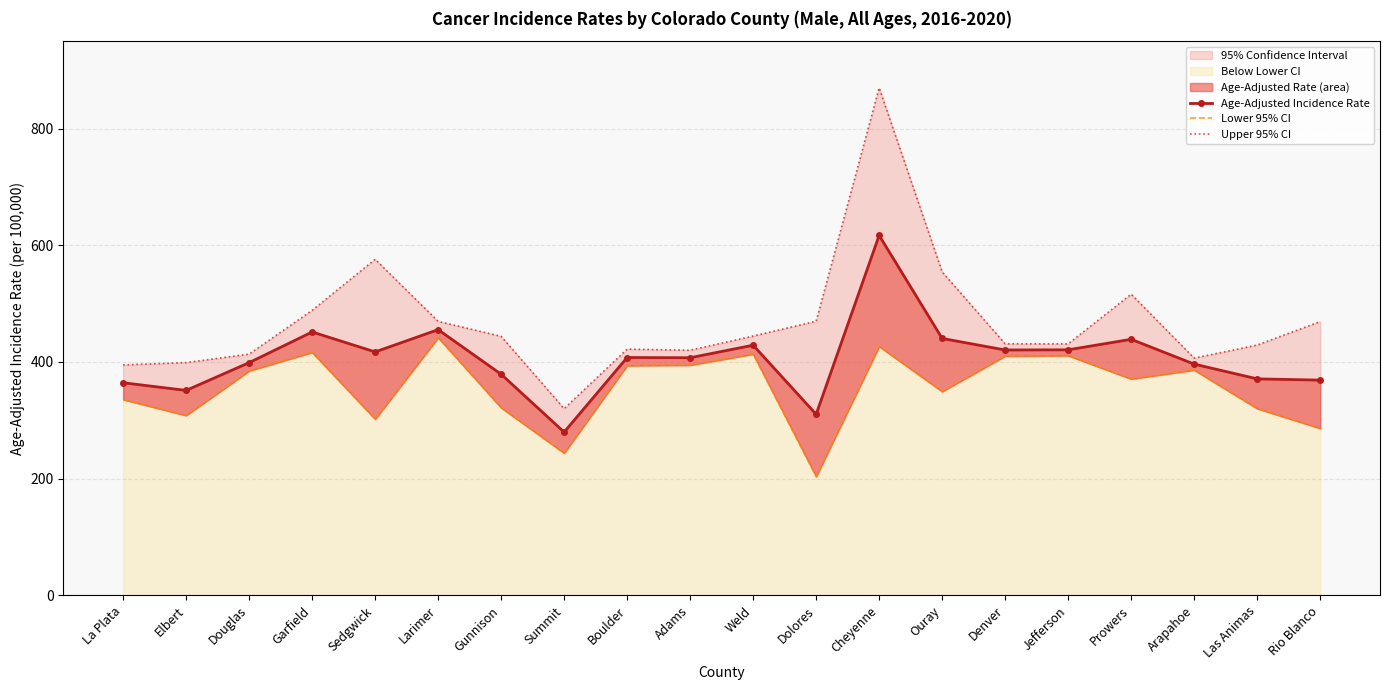

Reading right to left, list all the values displayed in this chart.

Age-Adjusted Incidence Rate: 368.8	371.0	396.3	438.8	420.8	420.5	440.3	617.0	310.2	428.7	407.2	407.6	279.7	378.9	455.4	417.2	451.4	398.8	351.2	364.3
Lower 95% CI: 286.1	320.0	386.1	370.8	410.8	410.1	349.2	426.5	203.3	413.4	394.5	393.7	243.6	321.4	441.6	301.8	416.4	384.6	308.2	335.5
Upper 95% CI: 469.2	428.9	406.6	516.2	431.0	431.1	554.4	869.9	469.8	444.4	420.1	422.0	319.9	443.9	469.6	576.0	488.4	413.4	398.9	394.9